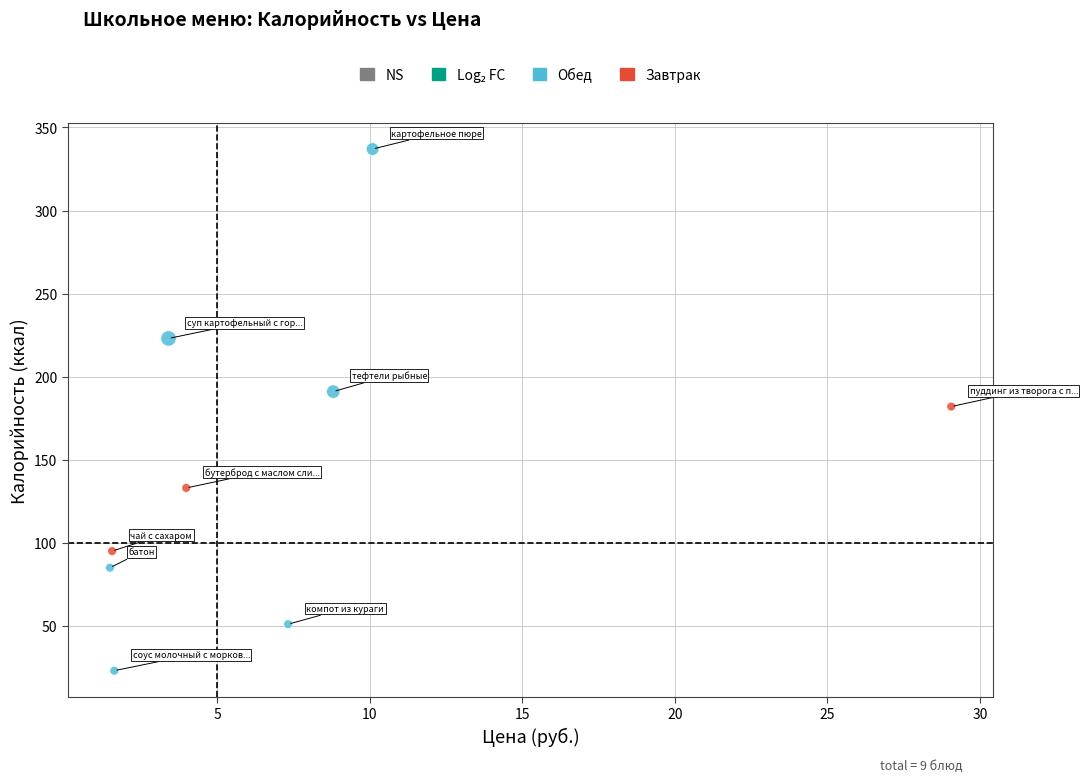

Which series has the largest Y range (max minus min)?

Обед